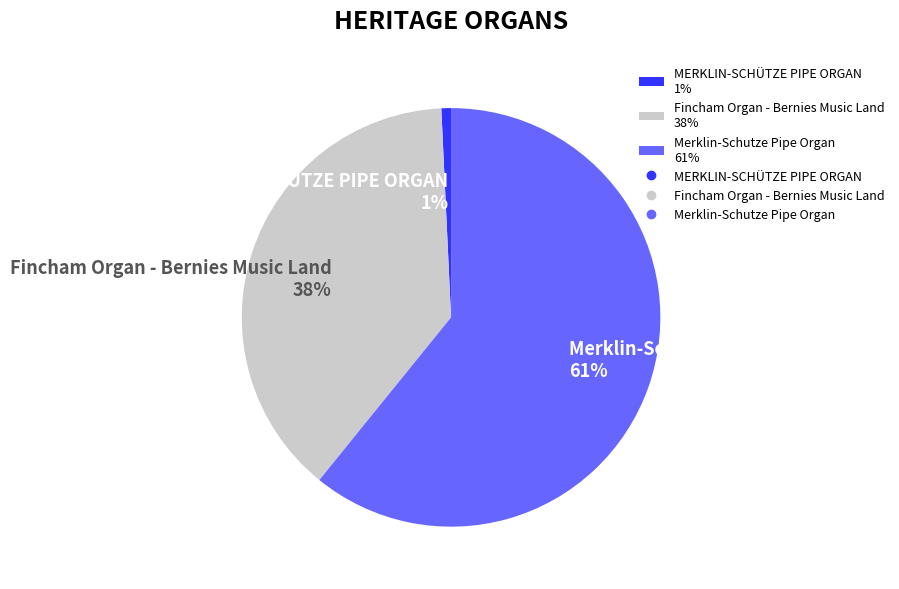

To the nearest percent, what percentage of the pie is Merklin-Schutze Pipe Organ?

61%